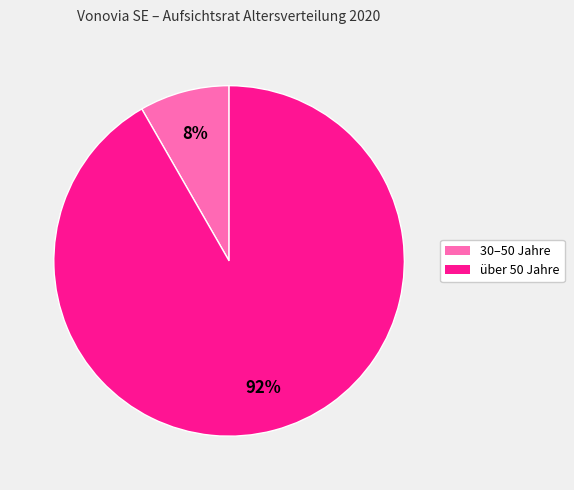

What is the largest slice in the pie chart?

über 50 Jahre